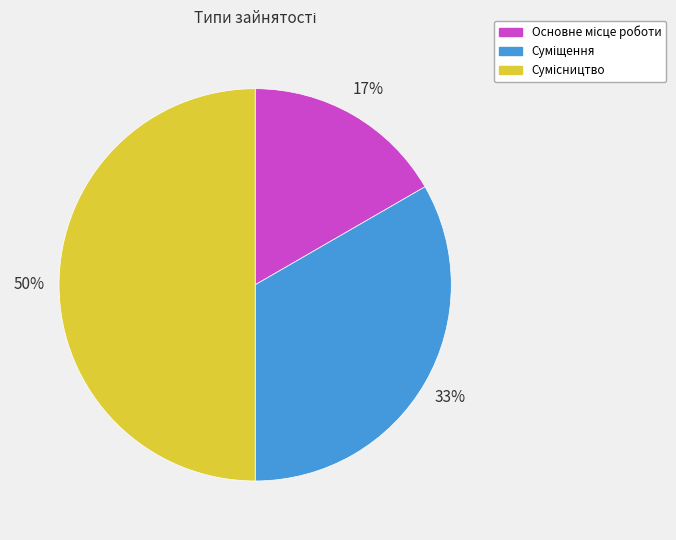

To the nearest percent, what is the difference between the largest and smallest slice percentages?

33%